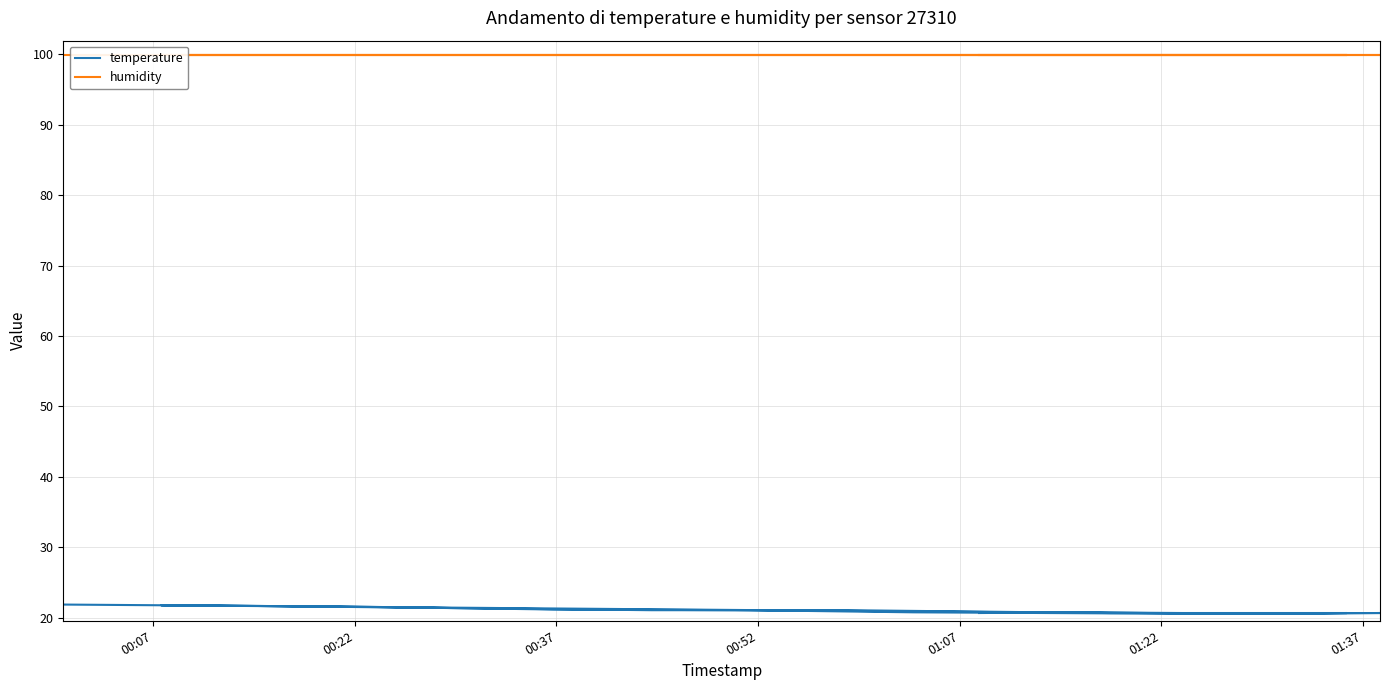

At how many categories does at least one series exceed 40?

20